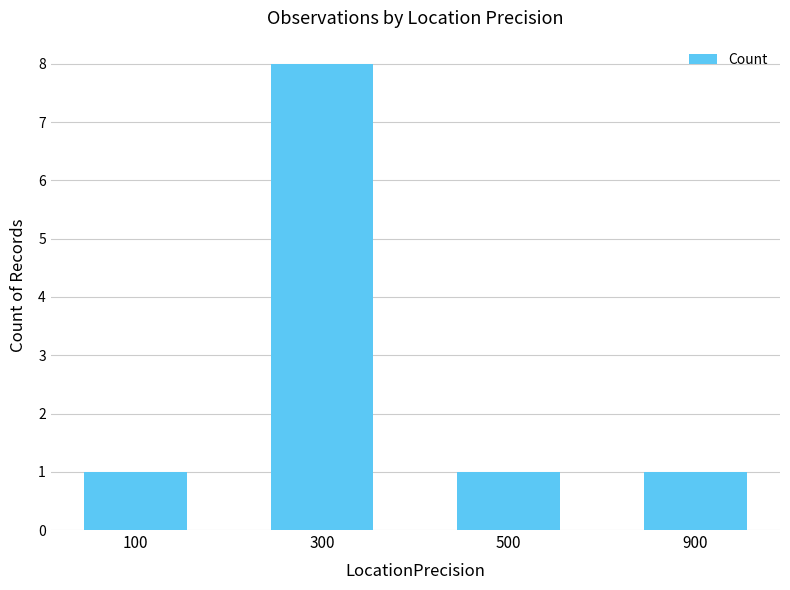

What is the sum of the values at 100 and 900?

2